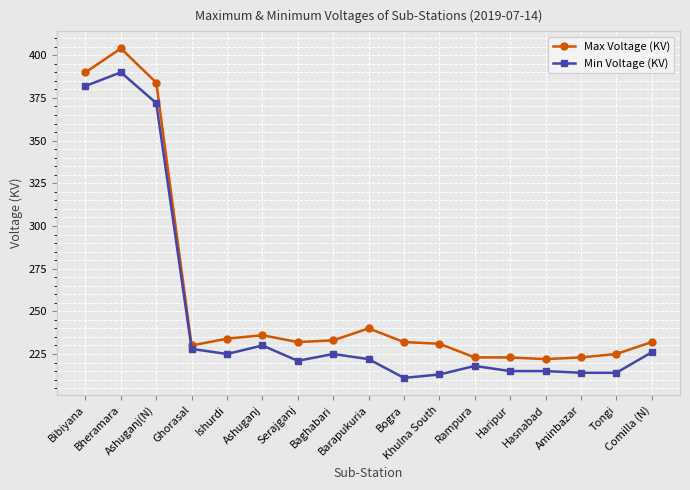

What is the total value across all series at Ashuganj(N)?

756